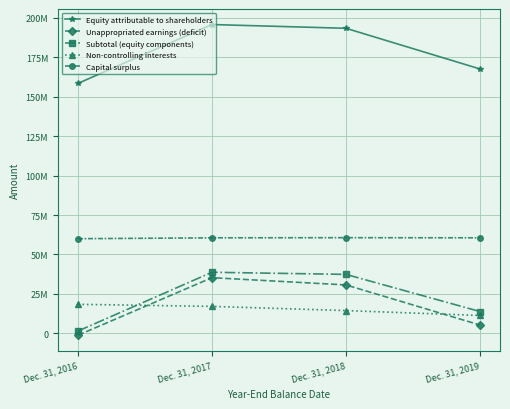

What are all the series names shown in the legend?

Equity attributable to shareholders, Unappropriated earnings (deficit), Subtotal (equity components), Non-controlling interests, Capital surplus